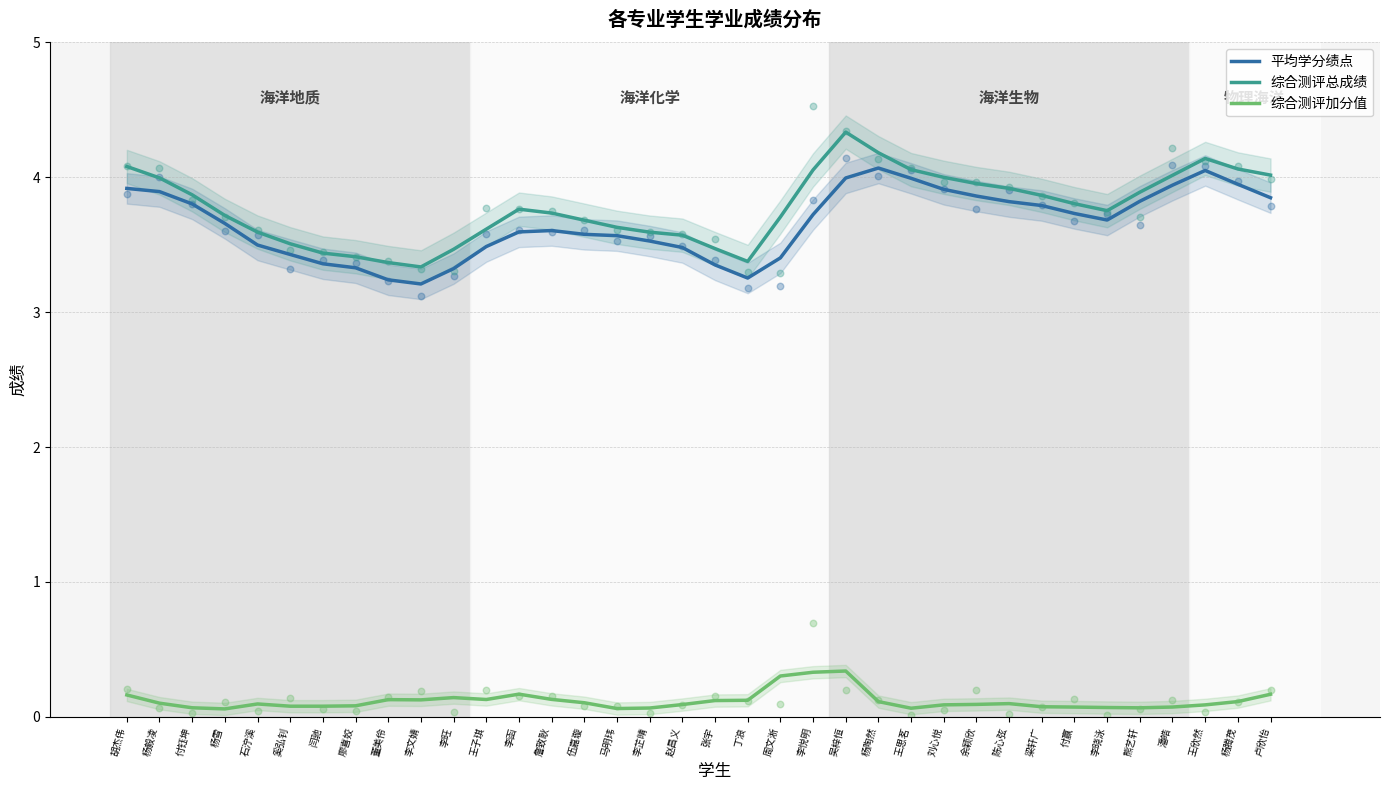

Is the value of 综合测评总成绩 at 丁浪 greater than the value of 综合测评加分值 at 赵昌义?

Yes